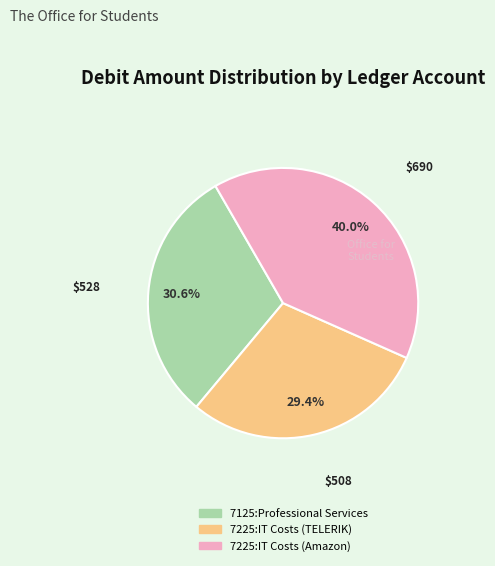

Is it true that 7225:IT Costs (Amazon) is 40% of the pie?

True